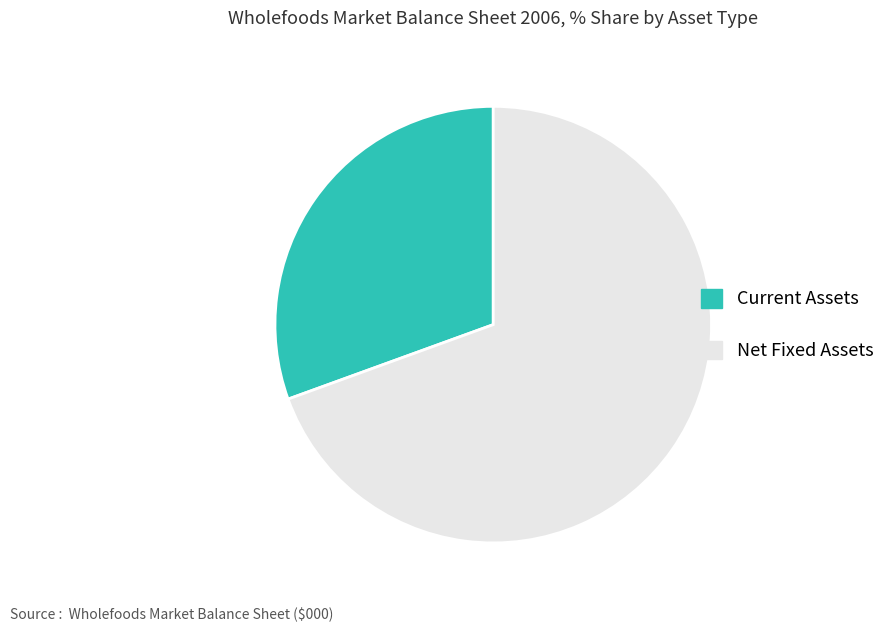

Combined, do Net Fixed Assets and Current Assets account for over 50%?

Yes